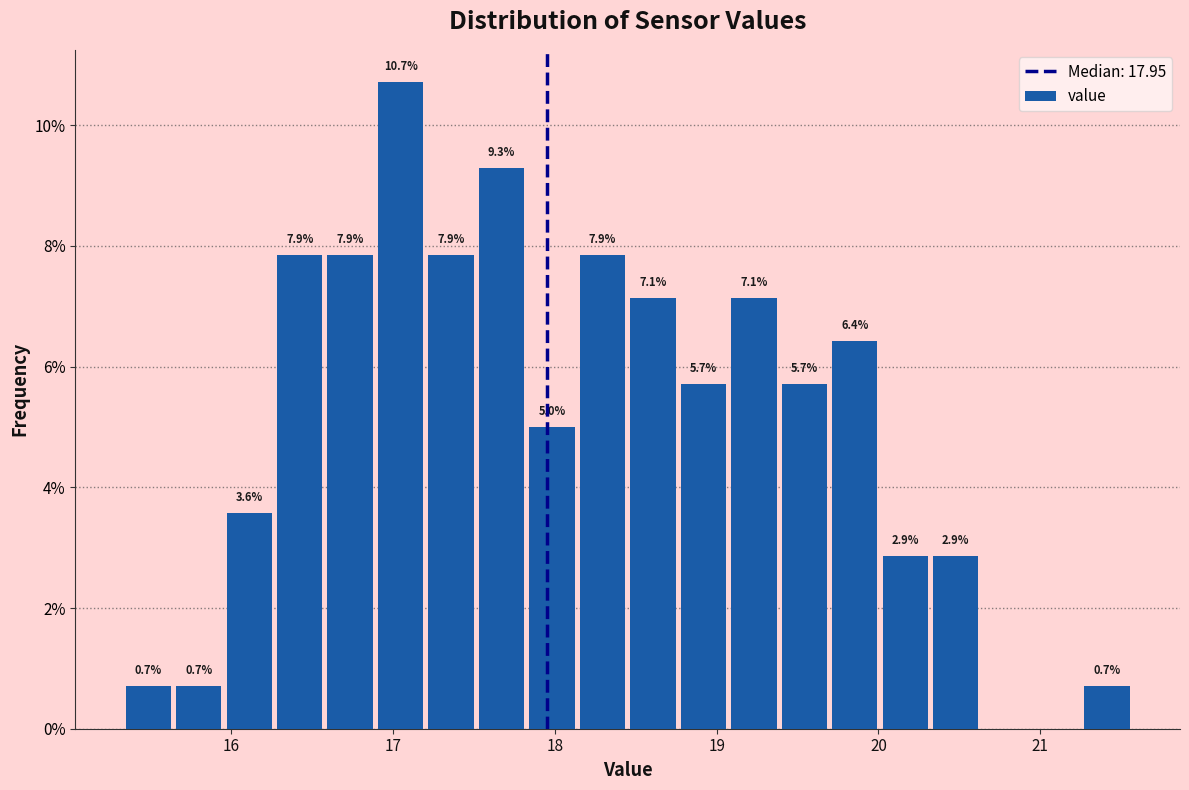

Around what value on the x-axis is the tallest bar? Give the approximate position of its centre, as read against the axis.

17.0